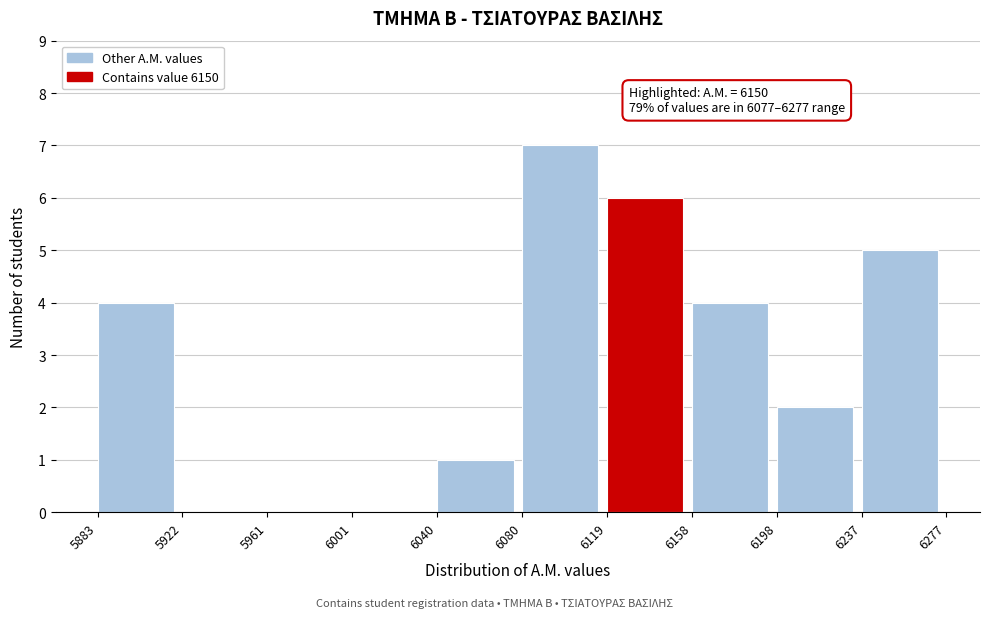

Over which range of the x-axis is the bar tallest?

6080 to 6119